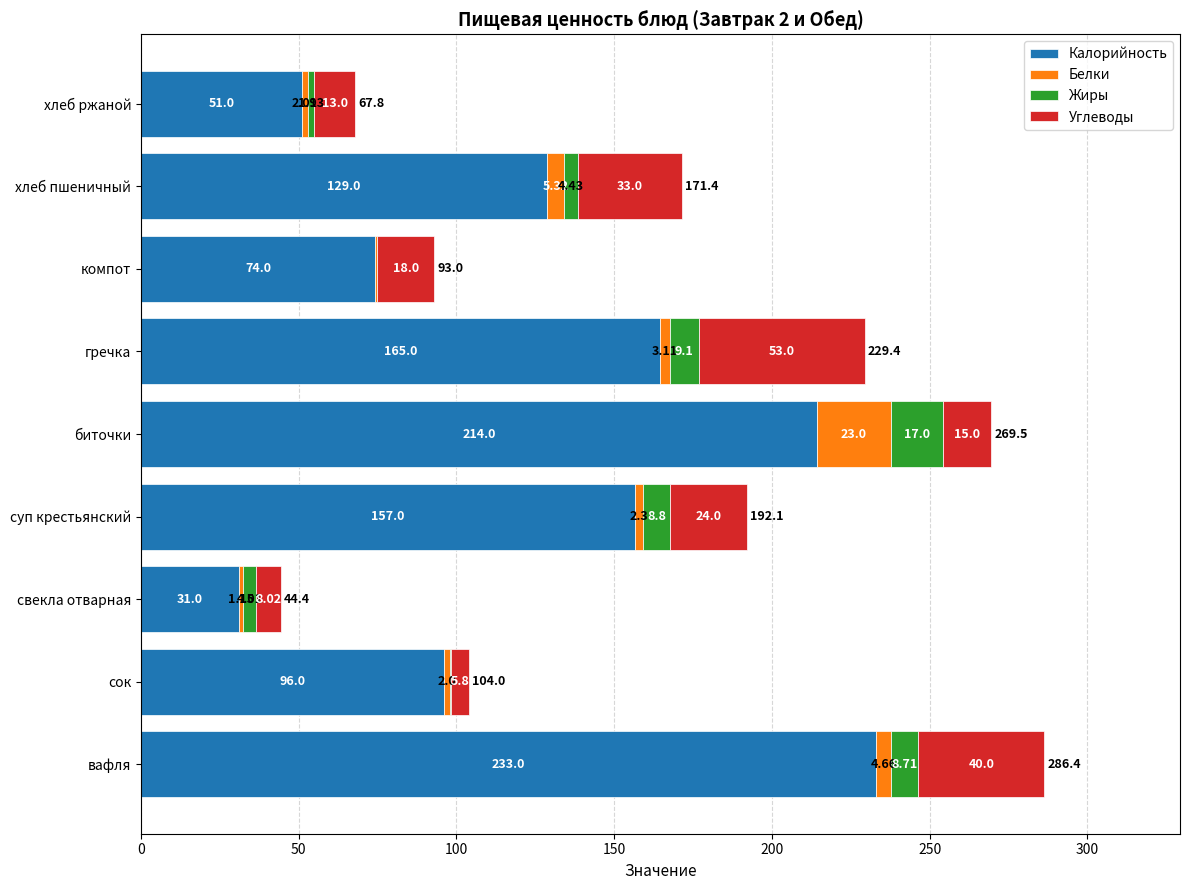

At which label does Калорийность reach its peak?

вафля